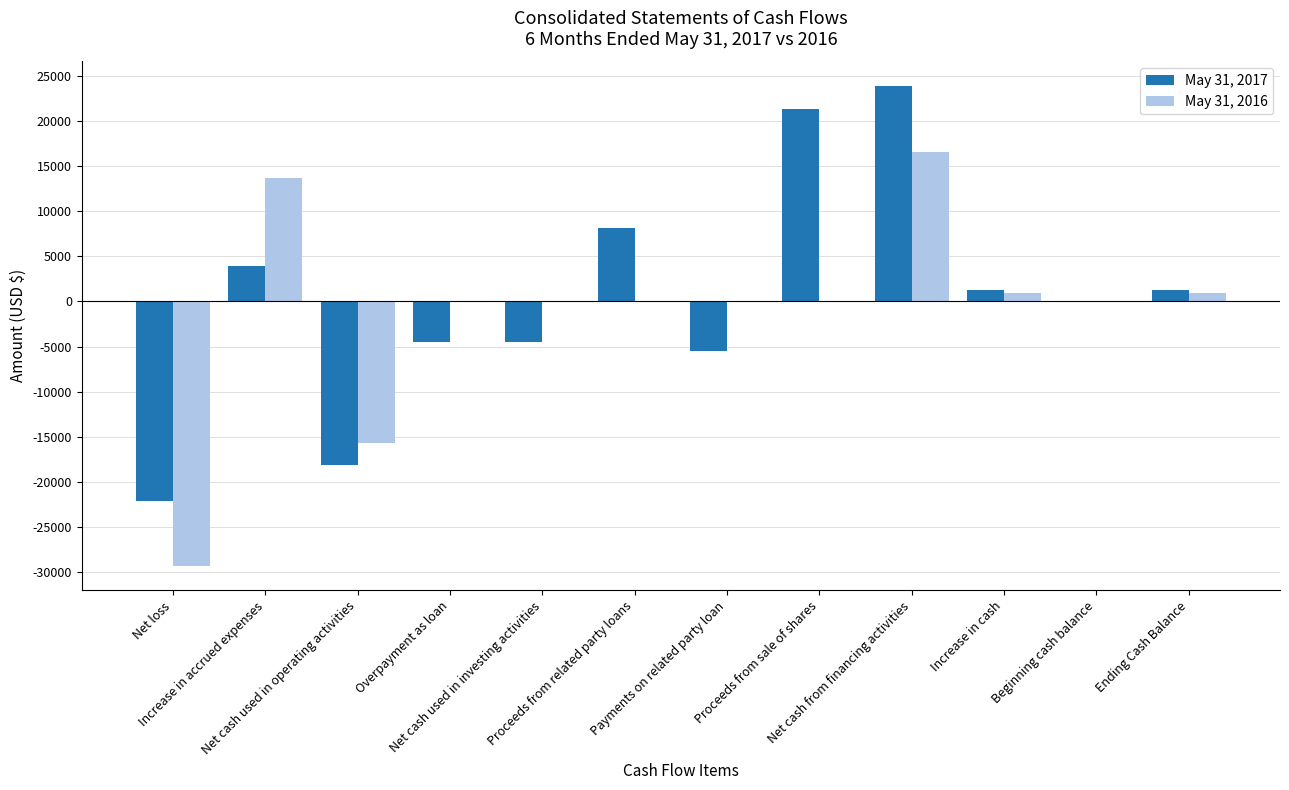

What is the sum of all May 31, 2016 values?

-12969